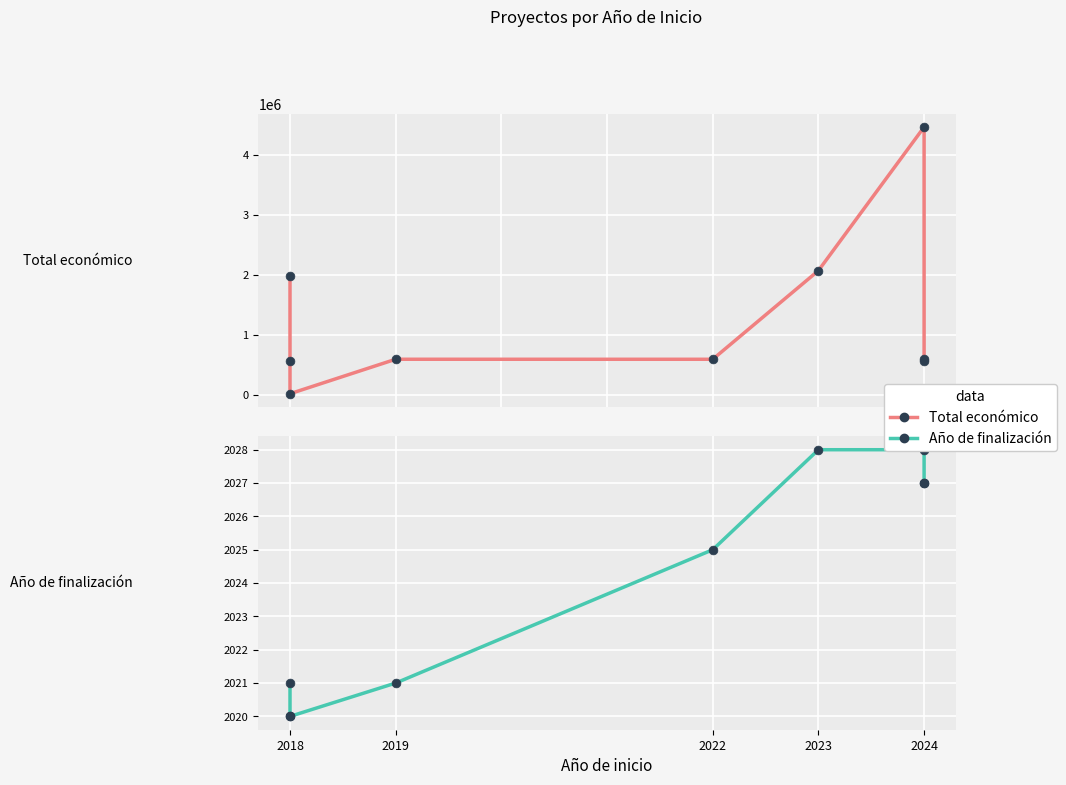

Which series reaches the minimum Y coordinate?

Año de finalización